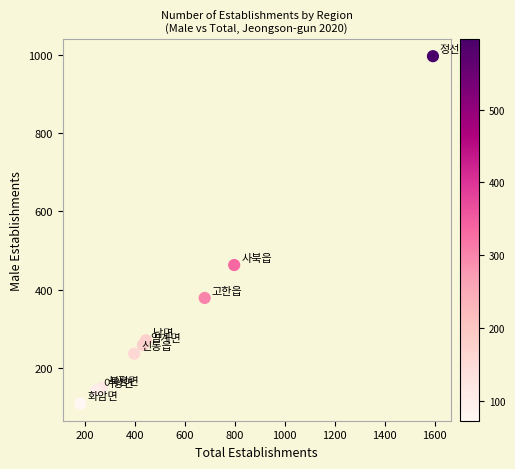

What Y value in the scatter plot is closest to 553?

463